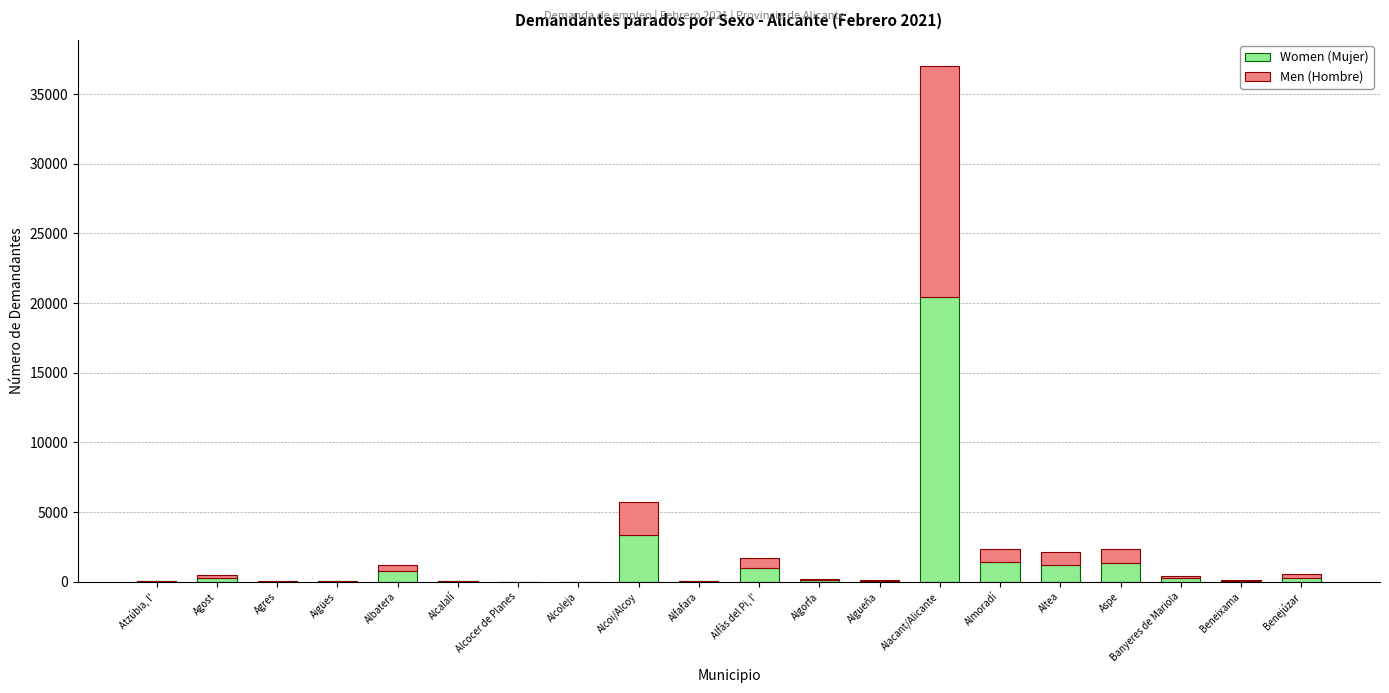

What is the highest value of the Women (Mujer) series?

20465